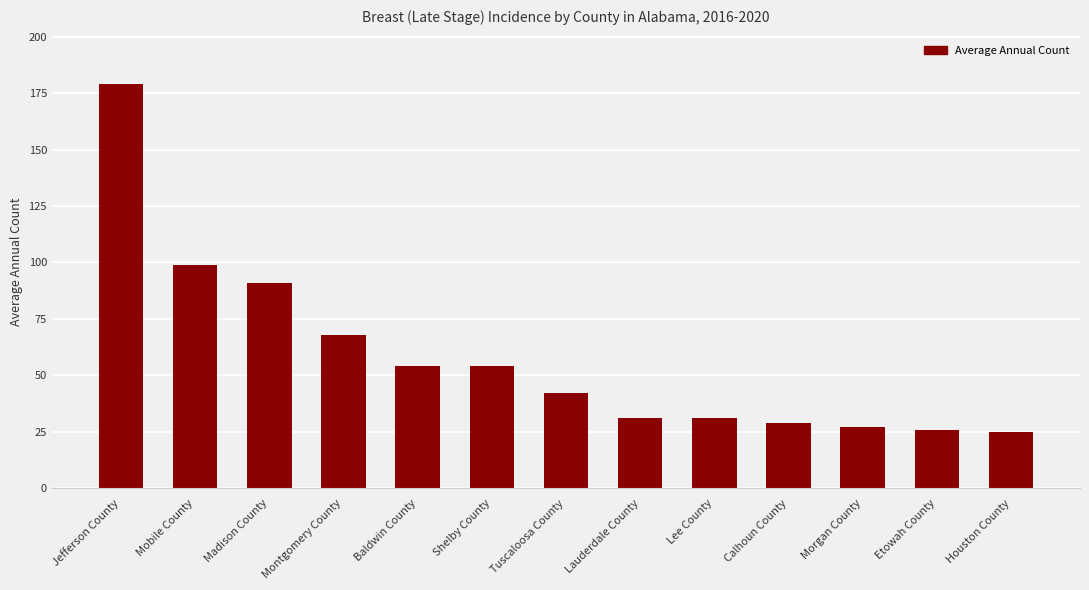

What is the label of the 5th bar from the left?

Baldwin County